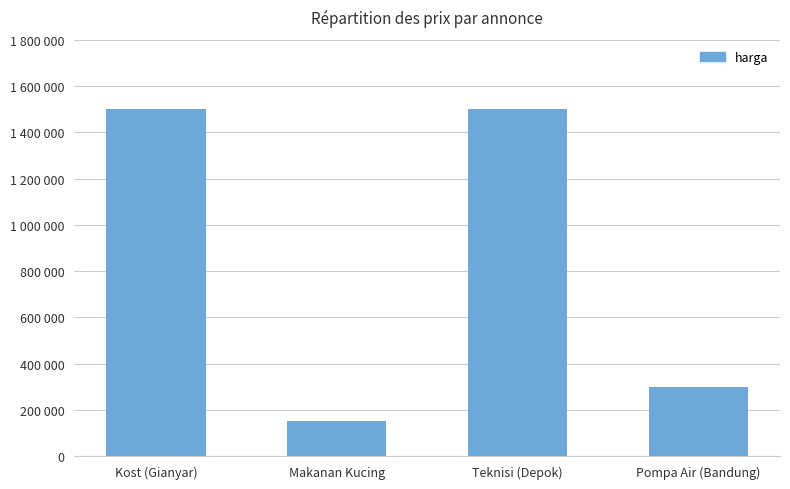

What is the smallest value displayed?

150000